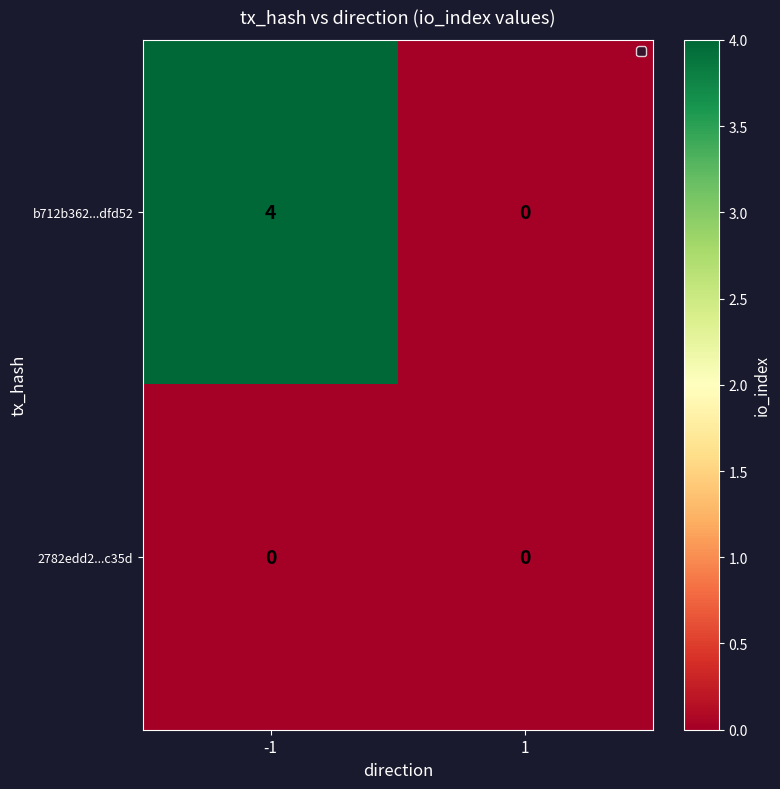

Is it true that b712b362...dfd52 equals 6 at -1?

False